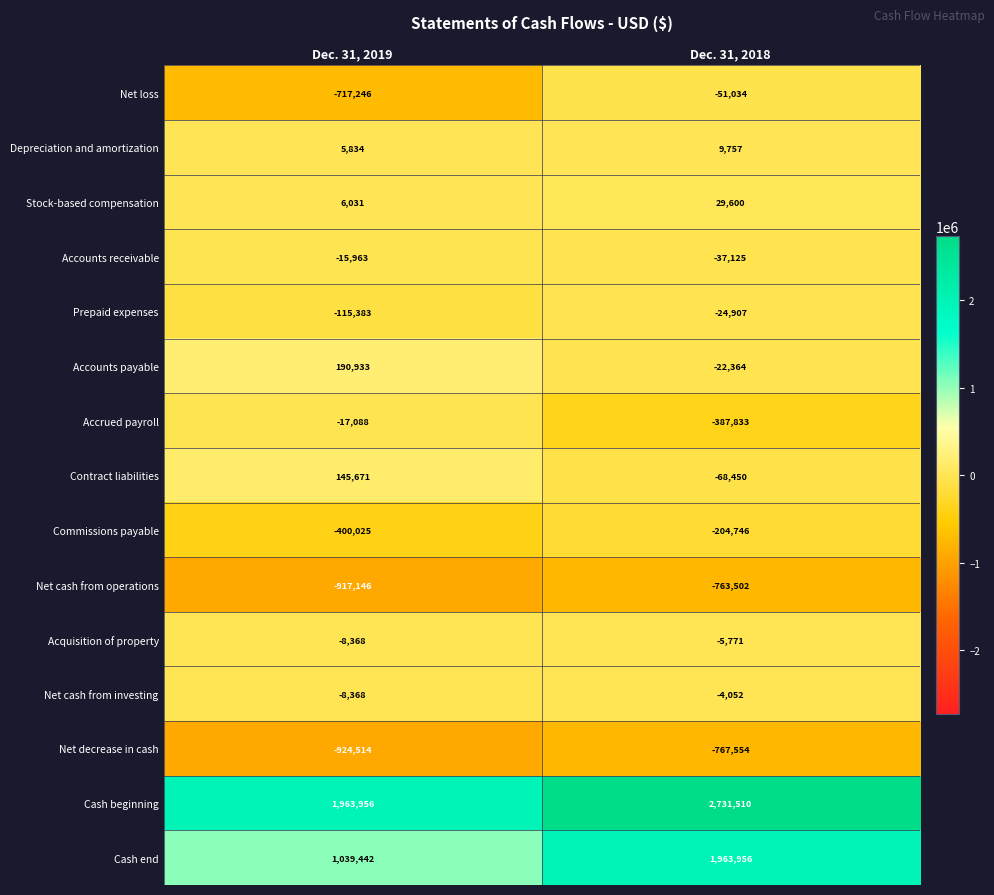

Which series changed the most between Dec. 31, 2019 and Dec. 31, 2018?

Cash end